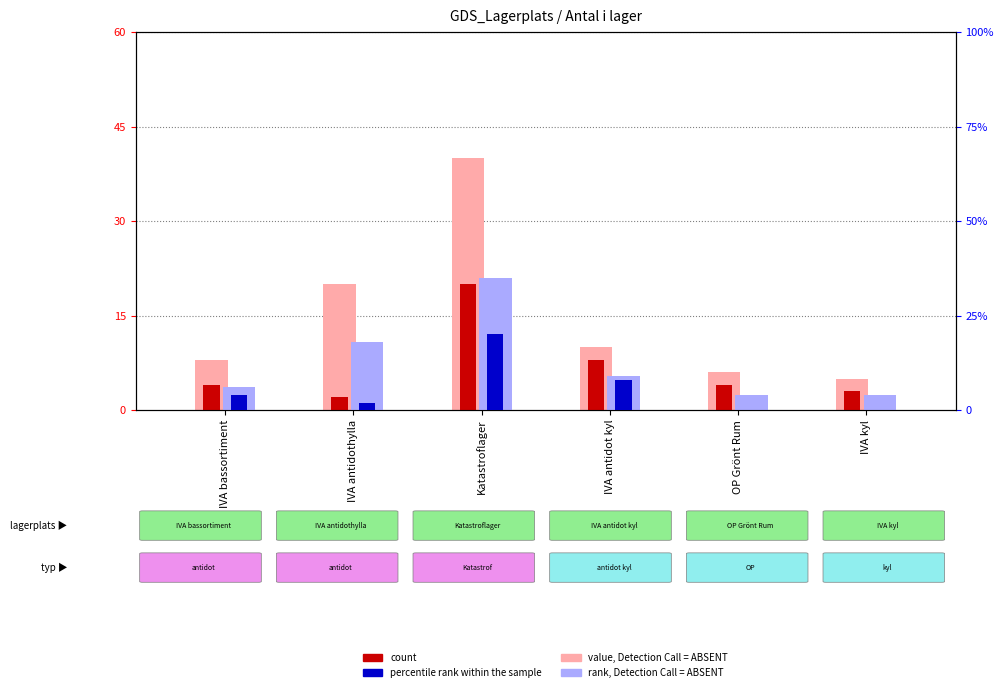

Which series has the widest spread of values?

value, Detection Call = ABSENT